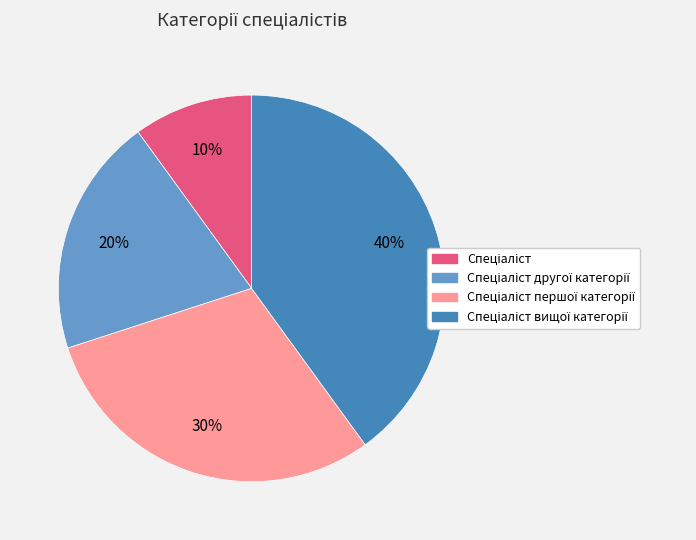

To the nearest percent, what is the difference between the largest and smallest slice percentages?

30%